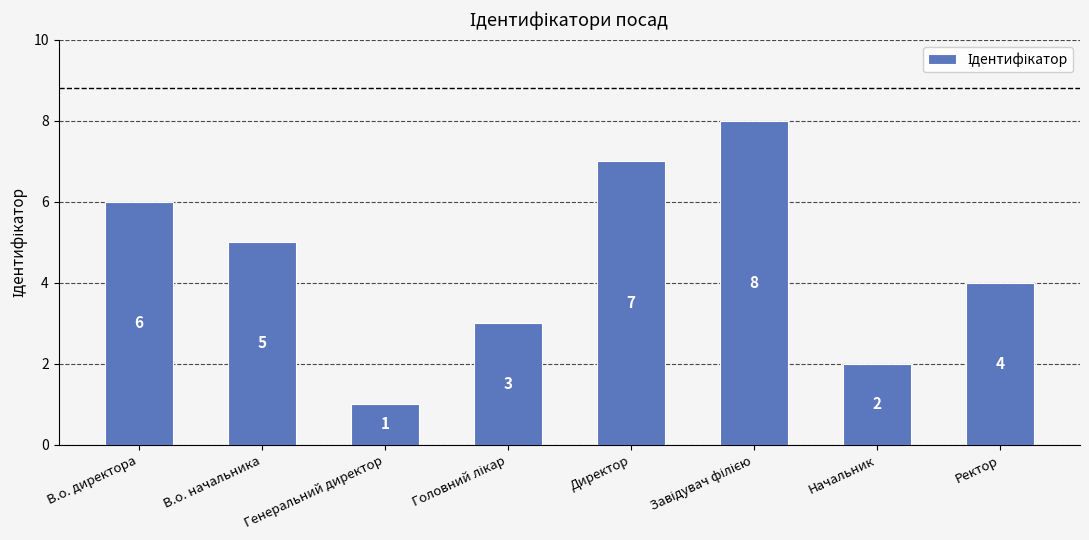

The value at Генеральний директор is 1. True or false?

True